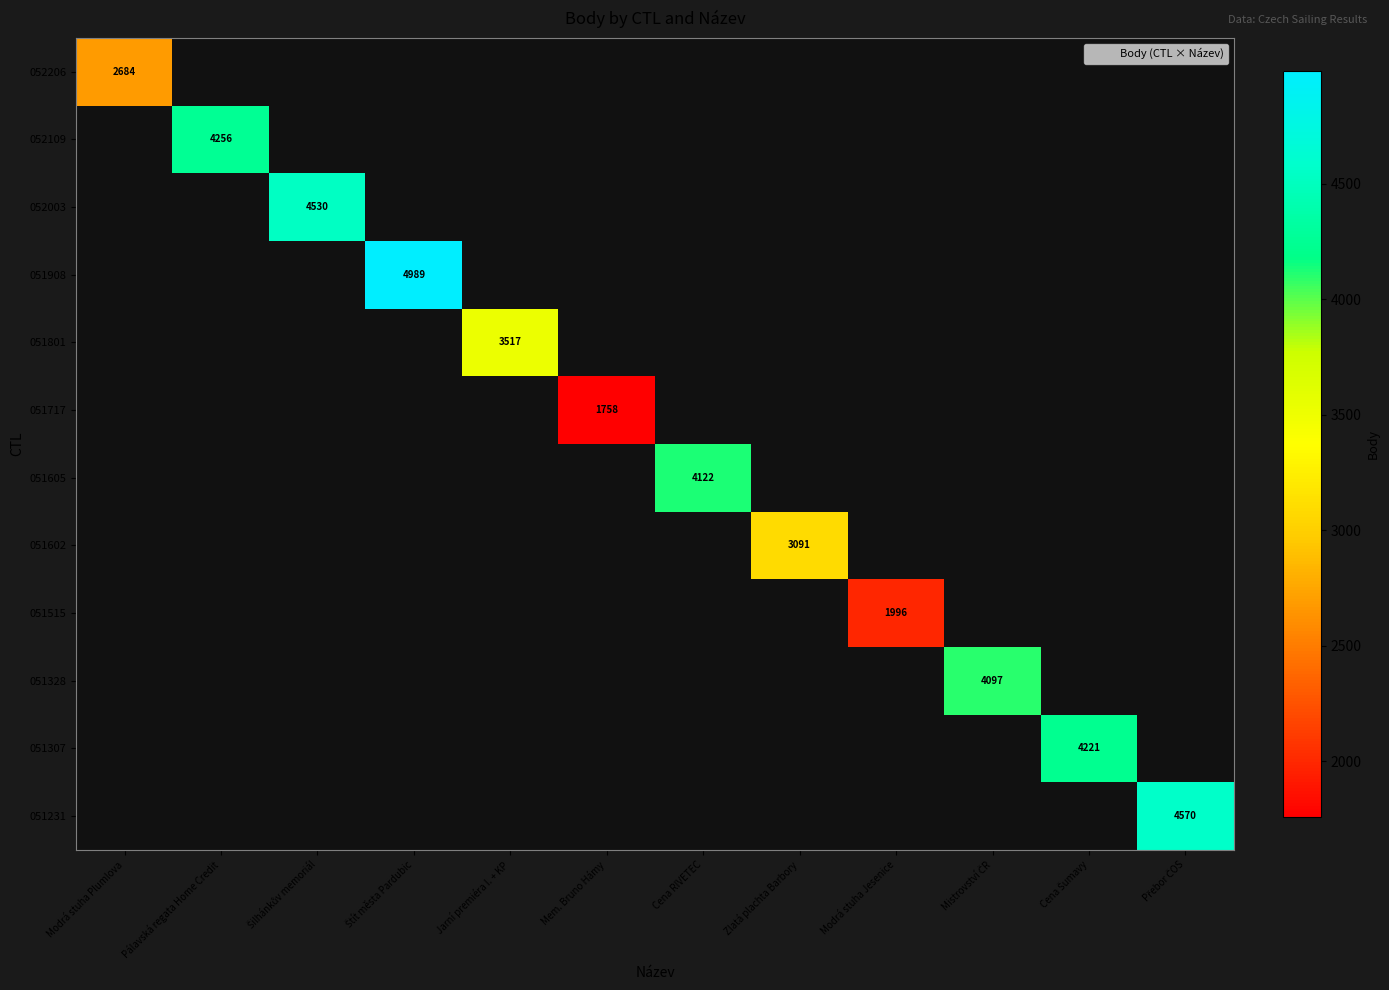

What is the smallest value displayed?

1758.0